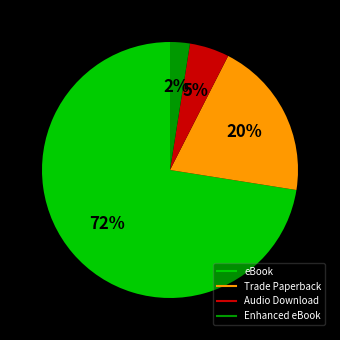

Do eBook and Audio Download together represent more than half of the pie?

Yes